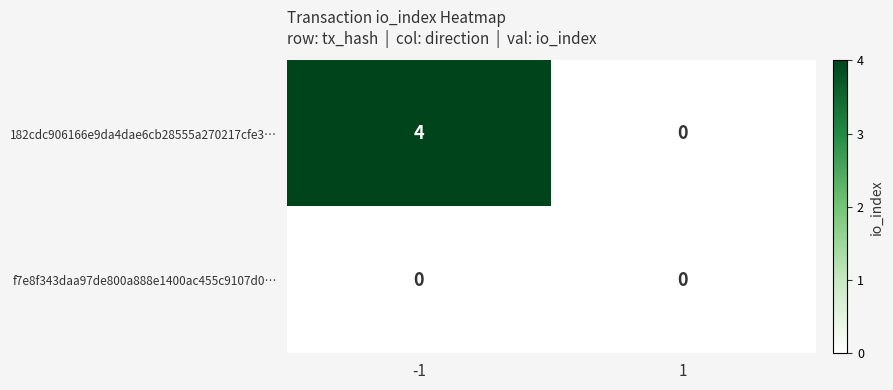

Reading left to right, extract all data points from this chart.

182cdc906166e9da4dae6cb28555a270217cfe3…: -1=4	1=0
f7e8f343daa97de800a888e1400ac455c9107d0…: -1=0	1=0